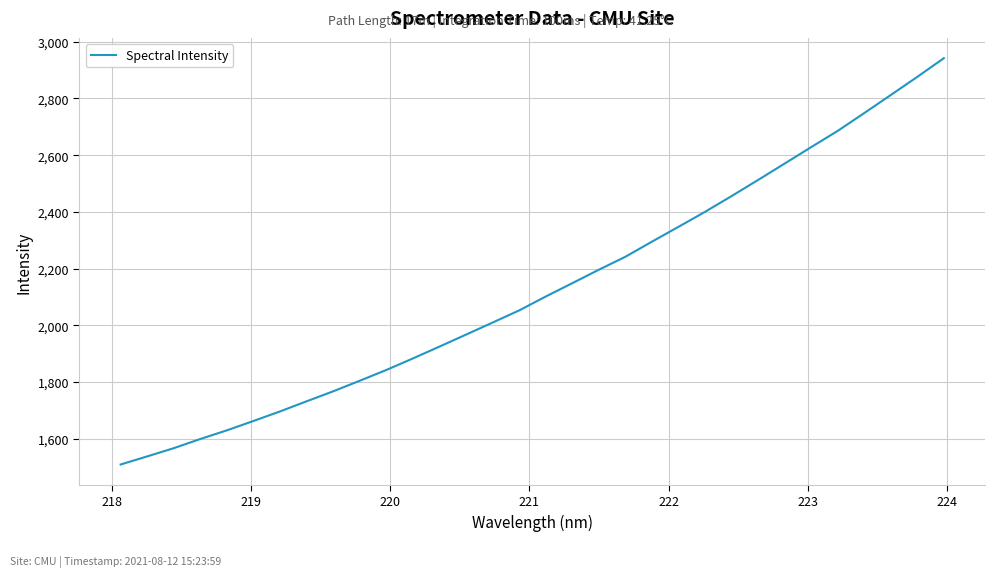

How many lines are shown in the chart?

1